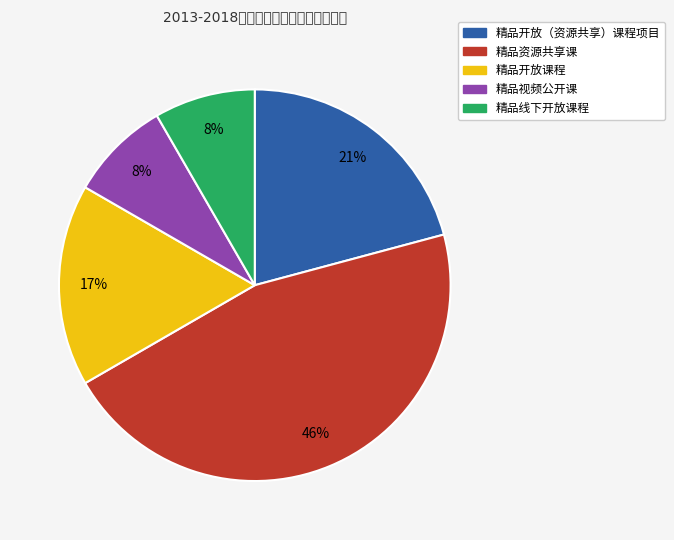

Does 精品视频公开课 represent more than half of the total?

No